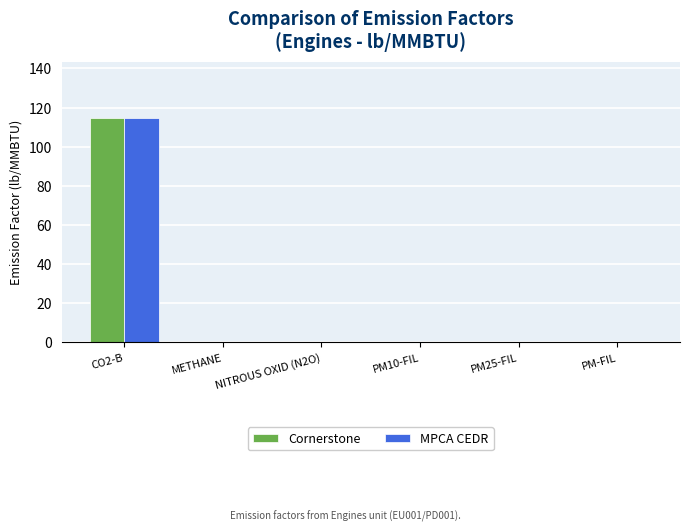

Does the chart contain stacked bars?

No